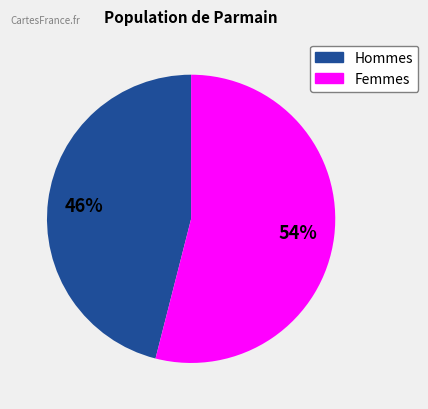

Is there any slice that represents more than half of the pie?

Yes